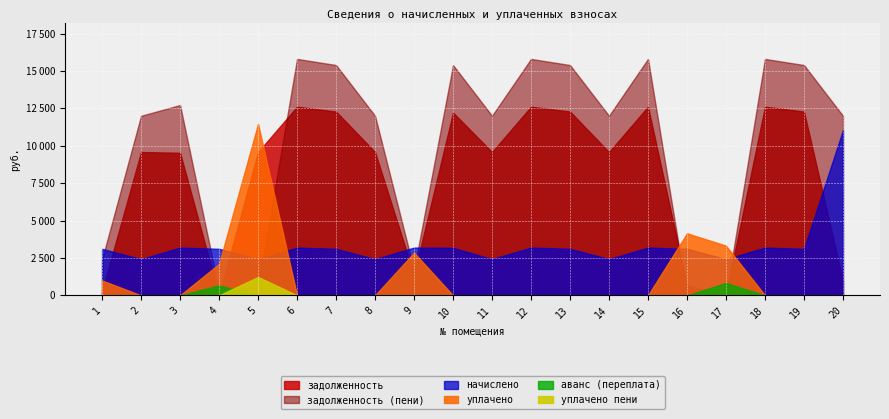

How many distinct data groups are displayed?

6